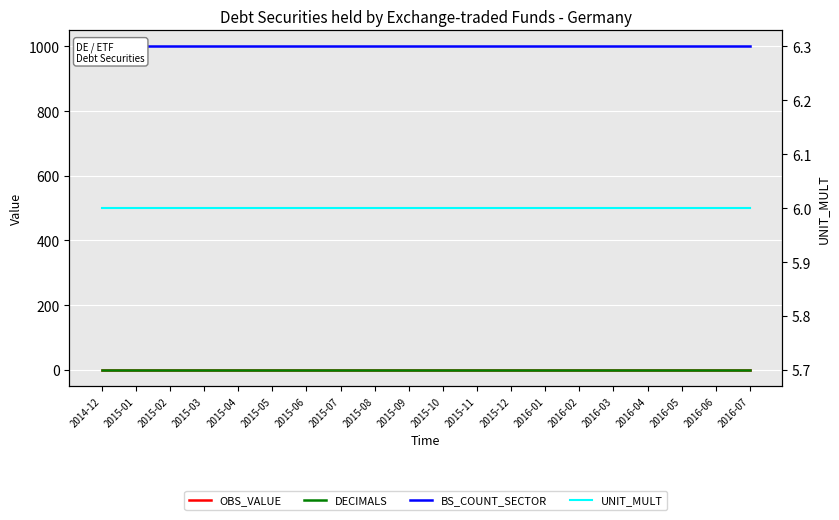

What is the label of the 9th point from the left?

2015-08